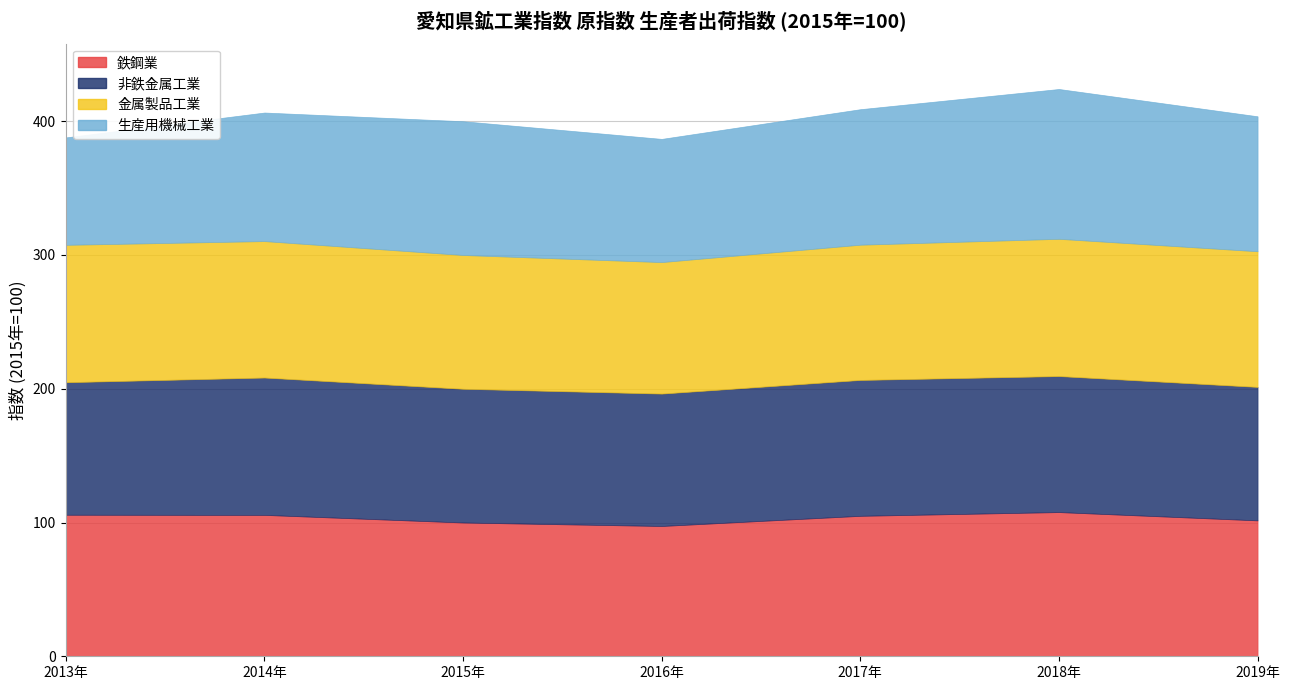

What is the value of the 鉄鋼業 point at the 6th from the left?

107.8